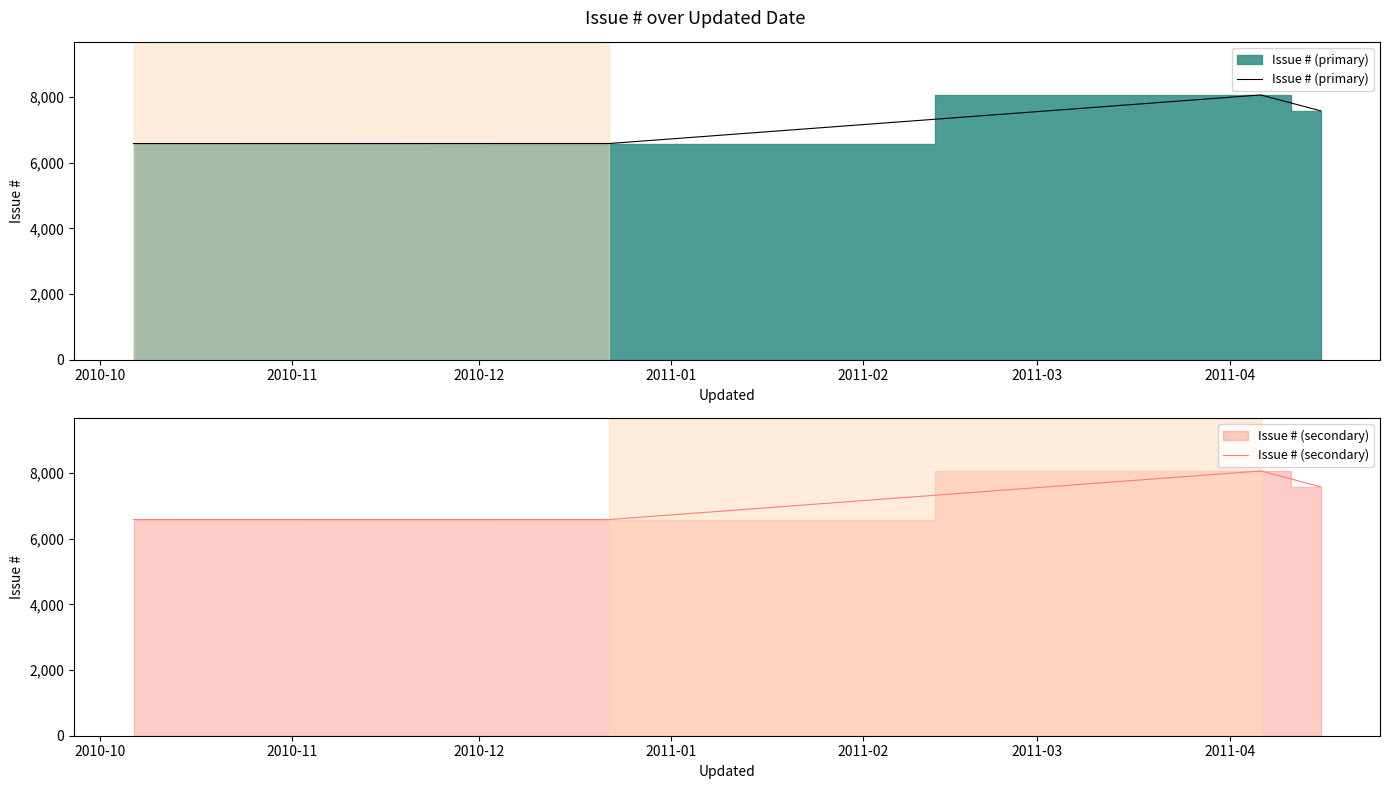

What is the highest value of the Issue # (secondary) series?

8064